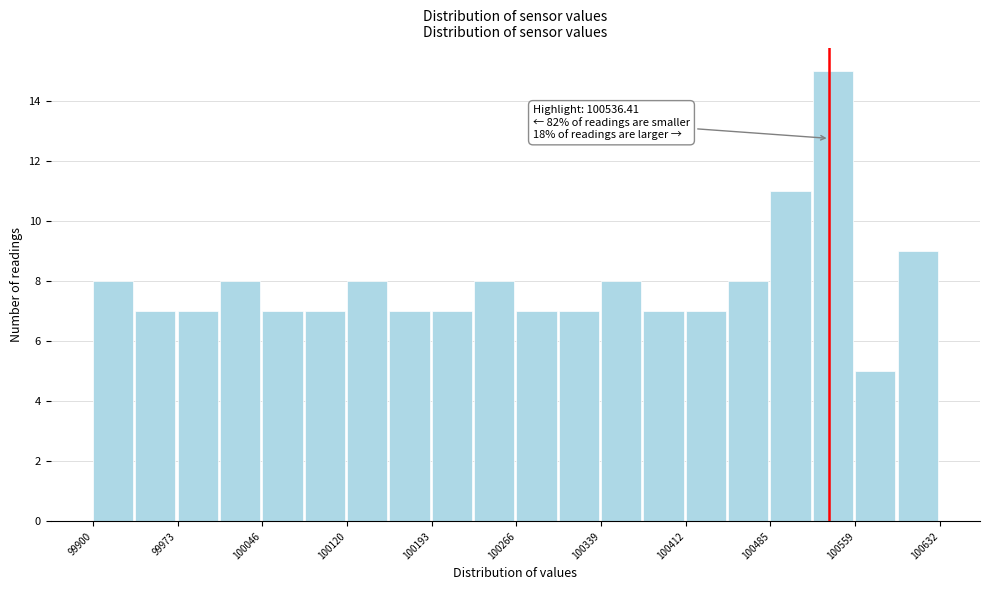

Around what value on the x-axis is the tallest bar? Give the approximate position of its centre, as read against the axis.

100540